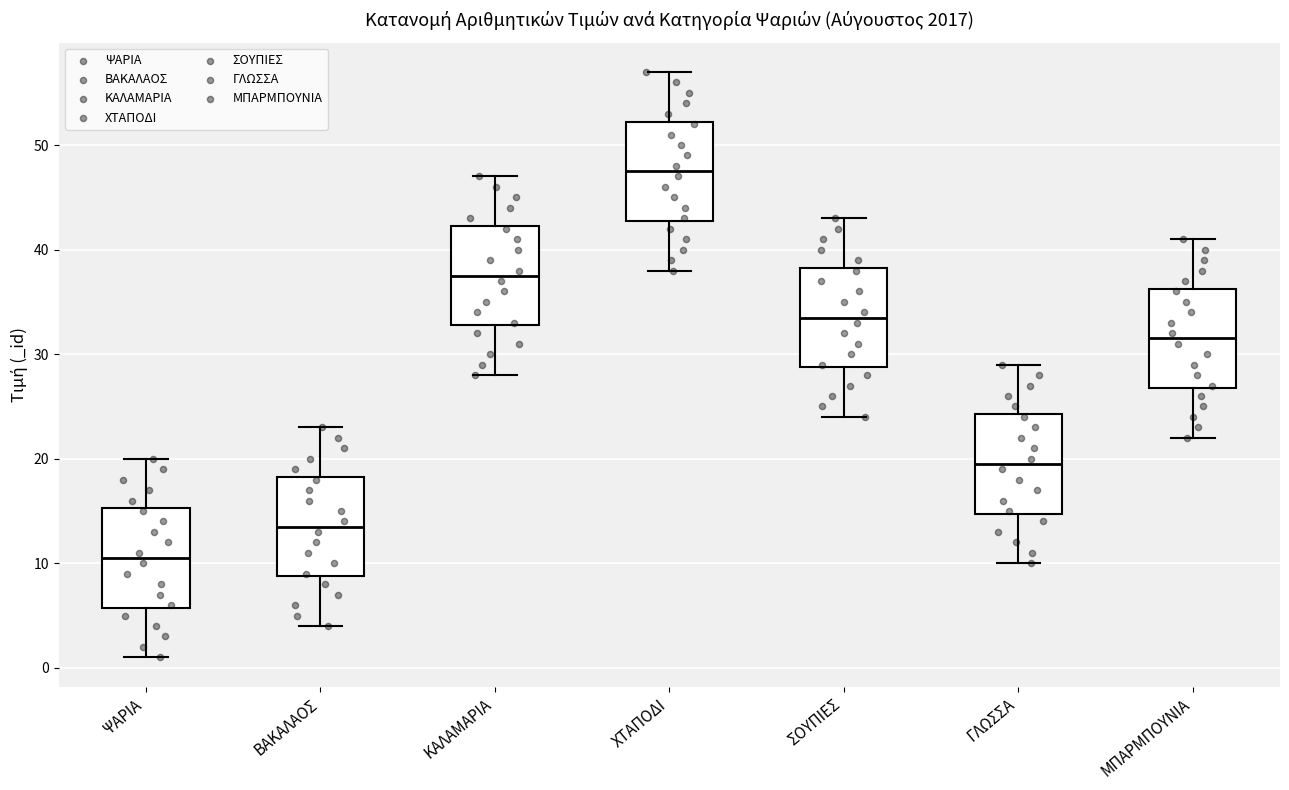

Where is the lower edge of the box for ΚΑΛΑΜΑΡΙΑ on the y-axis? The values are not printed on the chart, so give them approximately, as read against the axis.

33